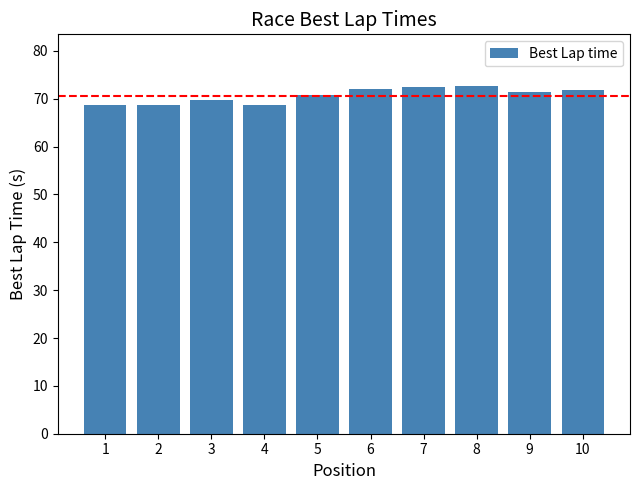

How many categories are shown in the chart?

10